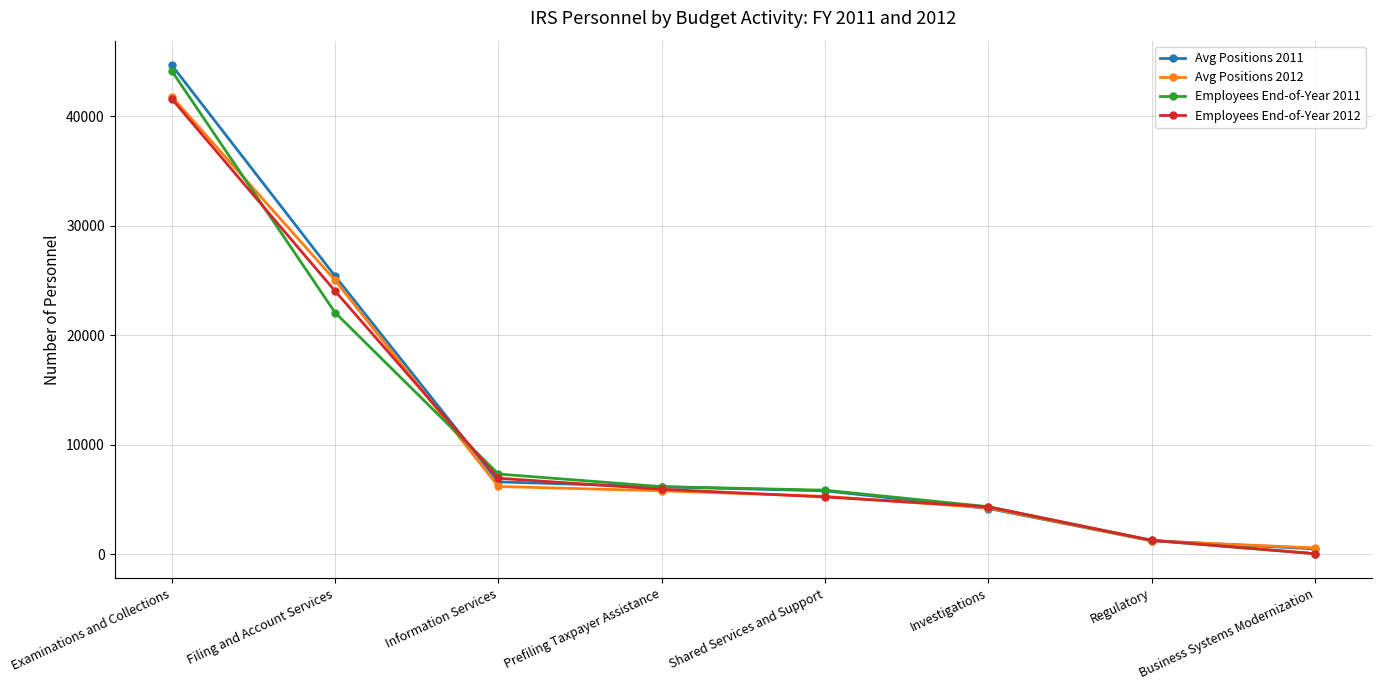

Reading right to left, extract all data points from this chart.

Avg Positions 2011: Business Systems Modernization=512	Regulatory=1260	Investigations=4197	Shared Services and Support=5811	Prefiling Taxpayer Assistance=6180	Information Services=6628	Filing and Account Services=25423	Examinations and Collections=44685
Avg Positions 2012: Business Systems Modernization=596	Regulatory=1241	Investigations=4258	Shared Services and Support=5308	Prefiling Taxpayer Assistance=5814	Information Services=6208	Filing and Account Services=25041	Examinations and Collections=41814
Employees End-of-Year 2011: Business Systems Modernization=69	Regulatory=1280	Investigations=4362	Shared Services and Support=5871	Prefiling Taxpayer Assistance=6194	Information Services=7344	Filing and Account Services=22088	Examinations and Collections=44161
Employees End-of-Year 2012: Business Systems Modernization=74	Regulatory=1300	Investigations=4347	Shared Services and Support=5252	Prefiling Taxpayer Assistance=5955	Information Services=6963	Filing and Account Services=24058	Examinations and Collections=41602